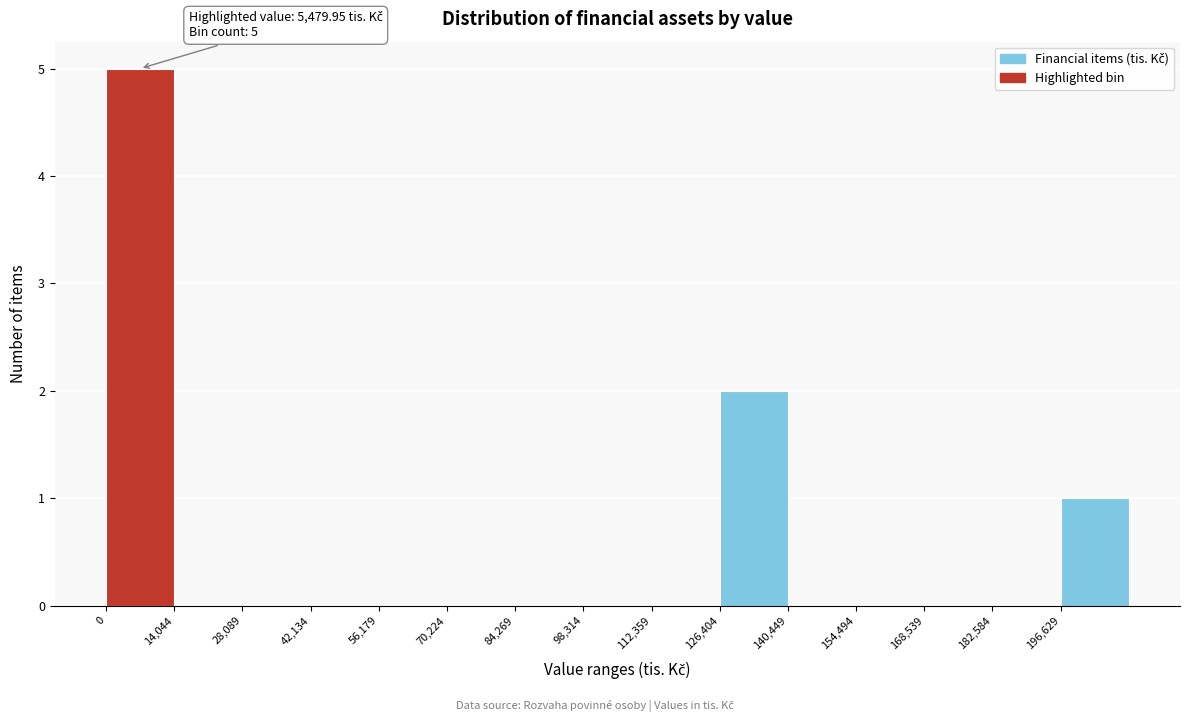

Which range on the x-axis has the tallest bar?

0 to 14000